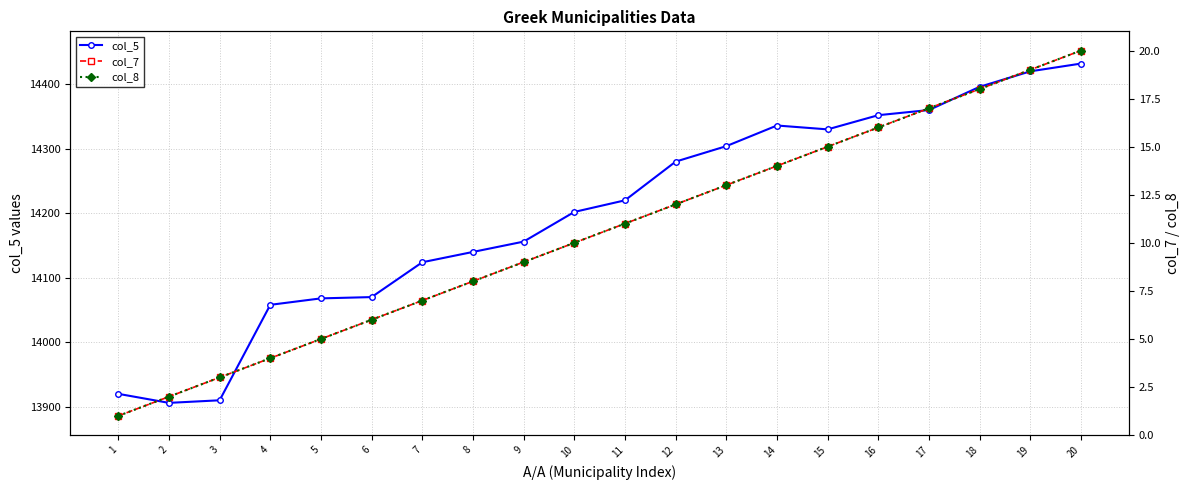

Reading right to left, what are all the values shown in this chart?

col_5: 20=14432	19=14420	18=14396	17=14360	16=14352	15=14330	14=14336	13=14304	12=14280	11=14220	10=14202	9=14156	8=14140	7=14124	6=14070	5=14068	4=14058	3=13910	2=13906	1=13920
col_7: 20=20	19=19	18=18	17=17	16=16	15=15	14=14	13=13	12=12	11=11	10=10	9=9	8=8	7=7	6=6	5=5	4=4	3=3	2=2	1=1
col_8: 20=20	19=19	18=18	17=17	16=16	15=15	14=14	13=13	12=12	11=11	10=10	9=9	8=8	7=7	6=6	5=5	4=4	3=3	2=2	1=1